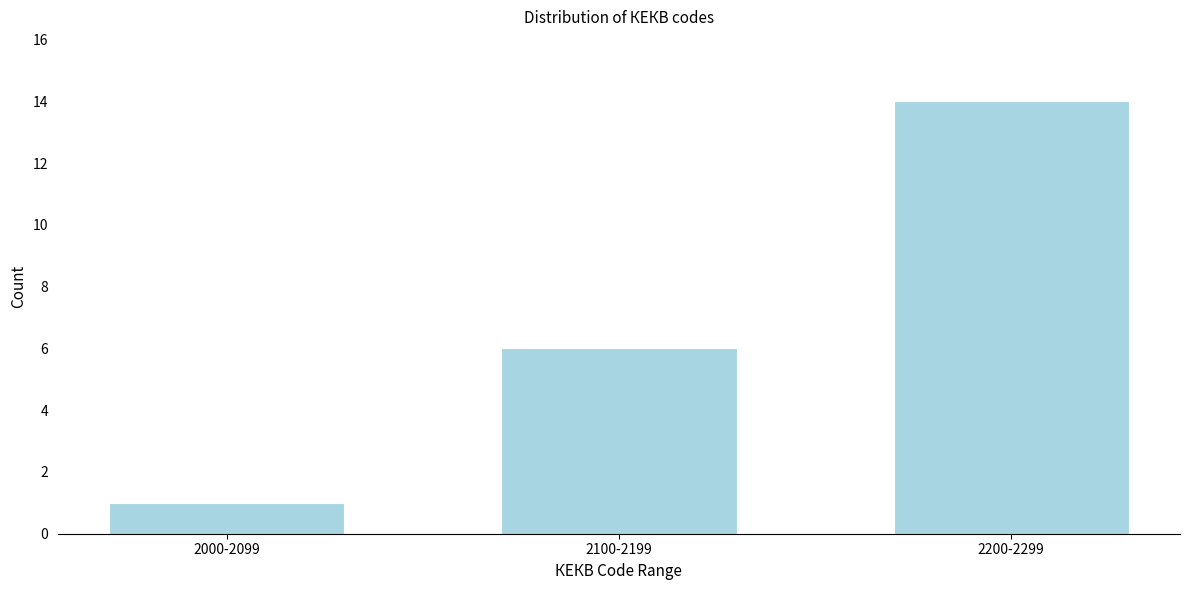

Reading left to right, transcribe all the data shown in this chart.

2000-2099=1	2100-2199=6	2200-2299=14